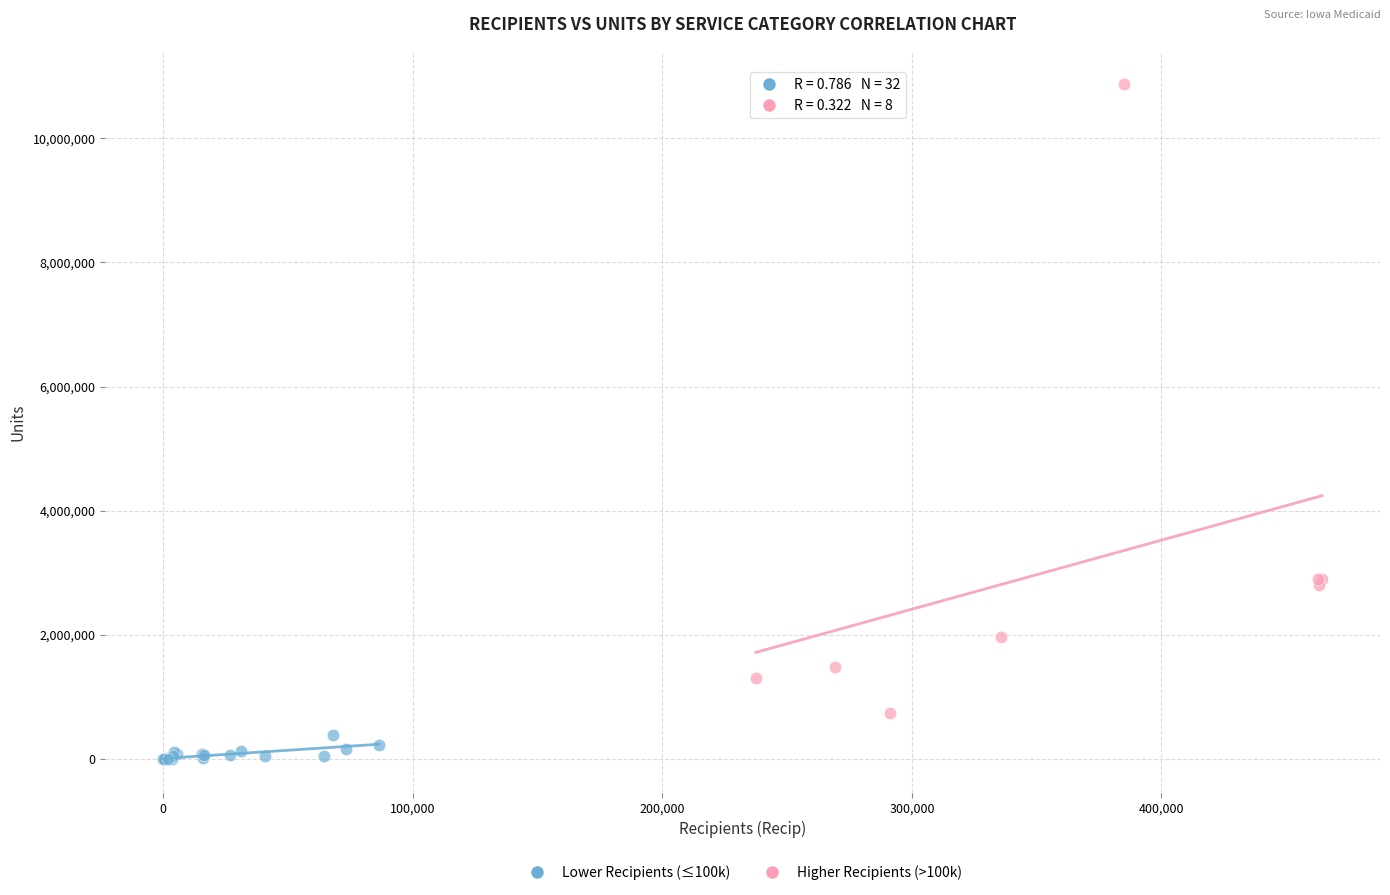

What are all the series names shown in the legend?

Lower Recipients (≤100k), Higher Recipients (>100k)